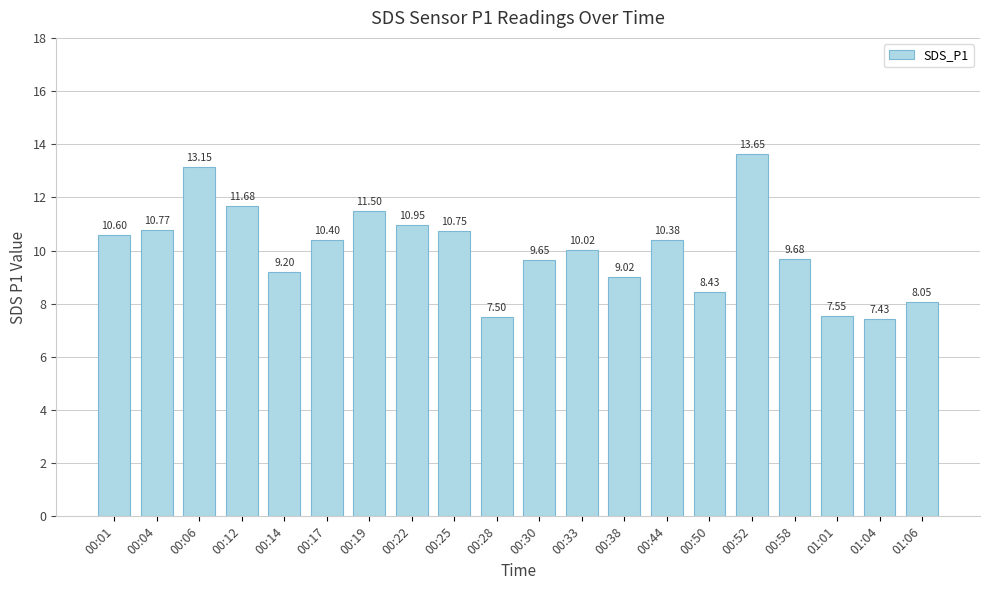

Is it true that the value at 00:14 is 9.2?

True